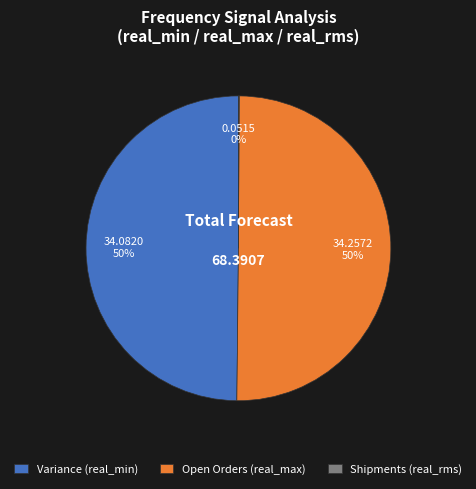

To the nearest percent, what is the difference between the largest and smallest slice percentages?

50%